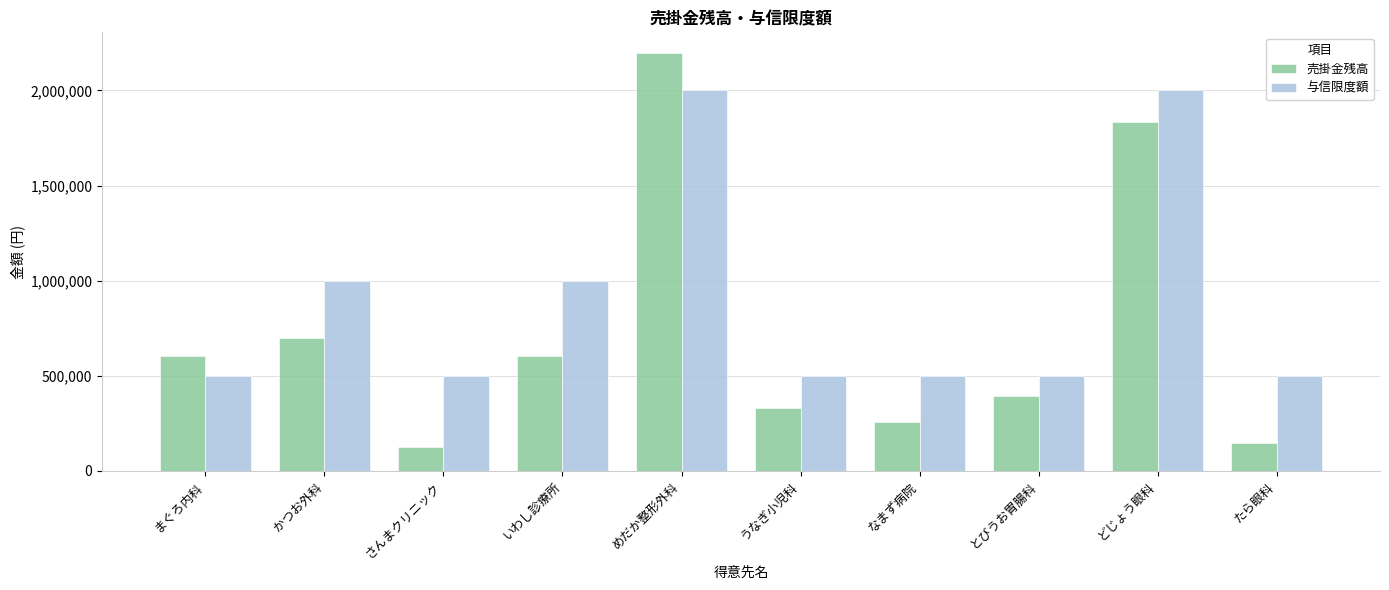

Count the number of data series in this chart.

2